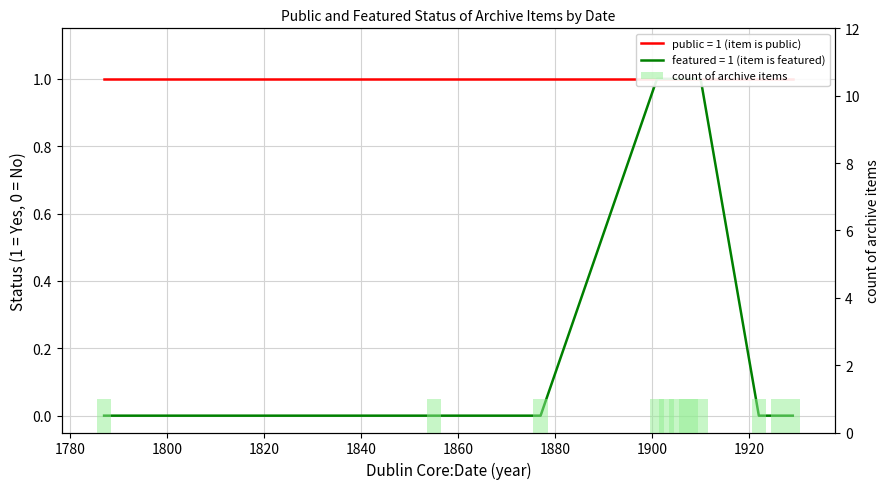

How many values are above zero?

6